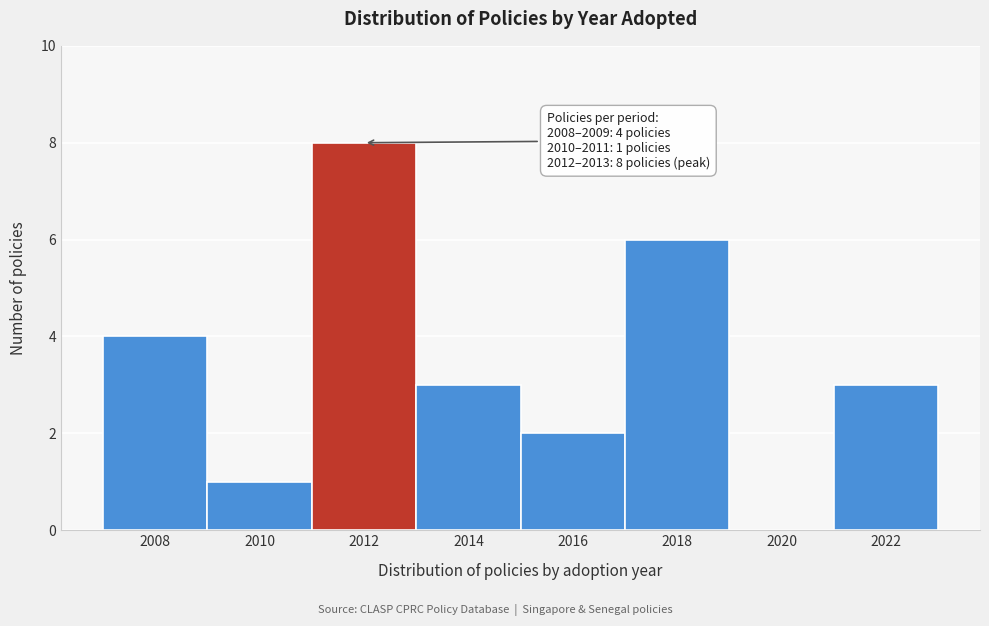

Which range on the x-axis has the tallest bar?

2011 to 2013